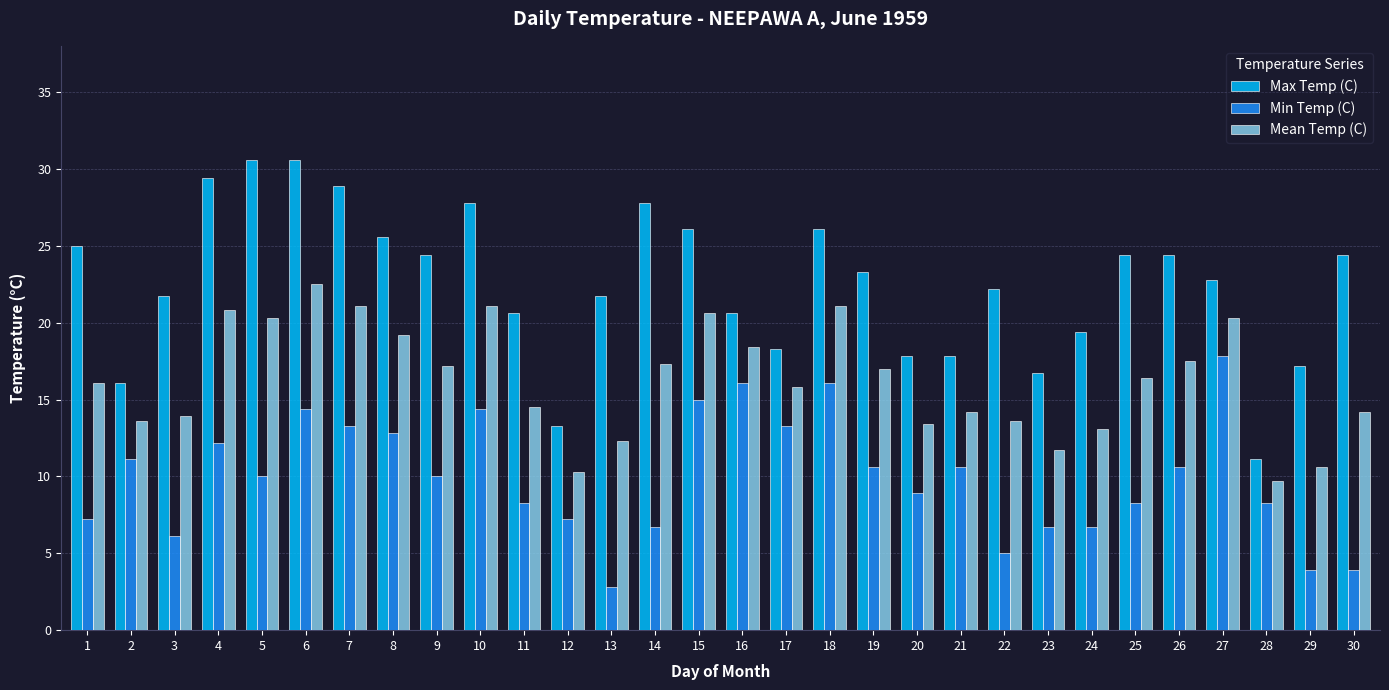

What is the total value across all series at 9?

51.6